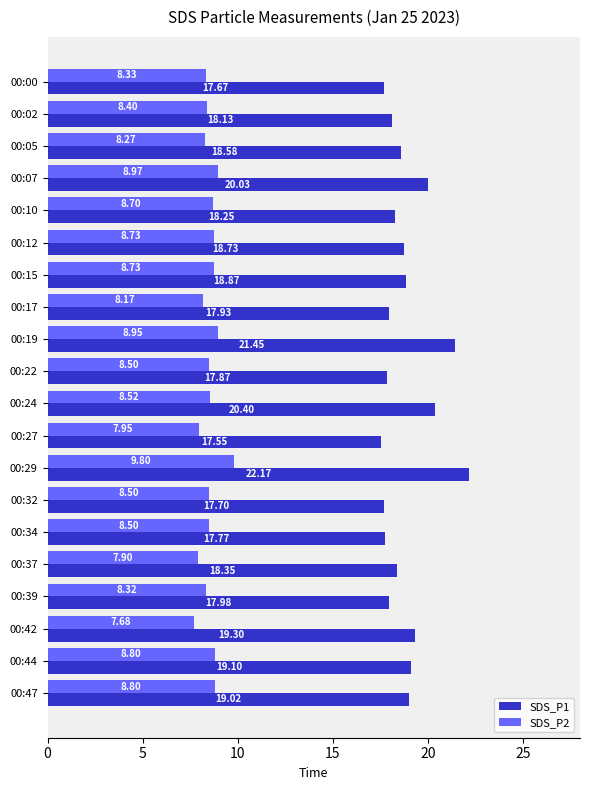

What is the sum of the SDS_P2 values at 00:02 and 00:34?

16.9